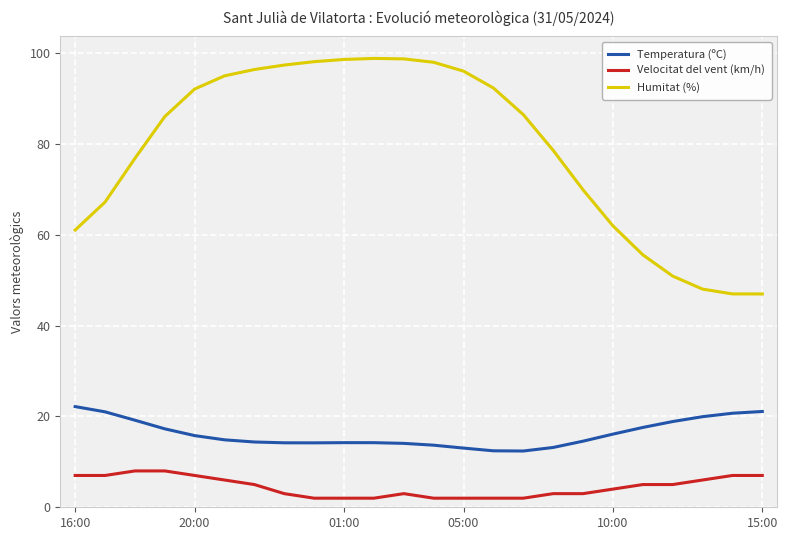

Which series has the largest range (max minus min)?

Humitat (%)